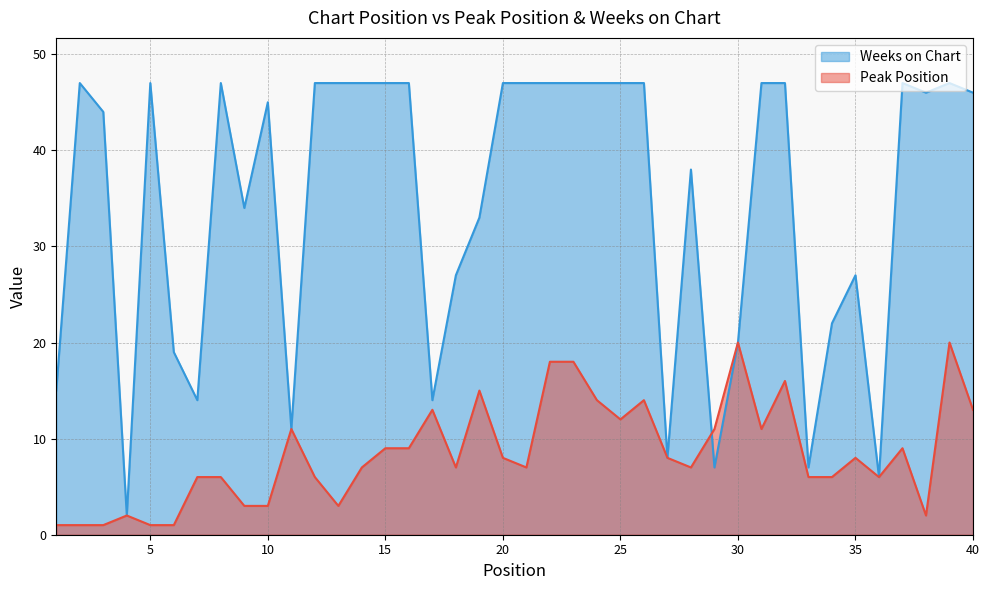

Which series ends up on top after the final intersection of Peak Position and Weeks on Chart?

Peak Position